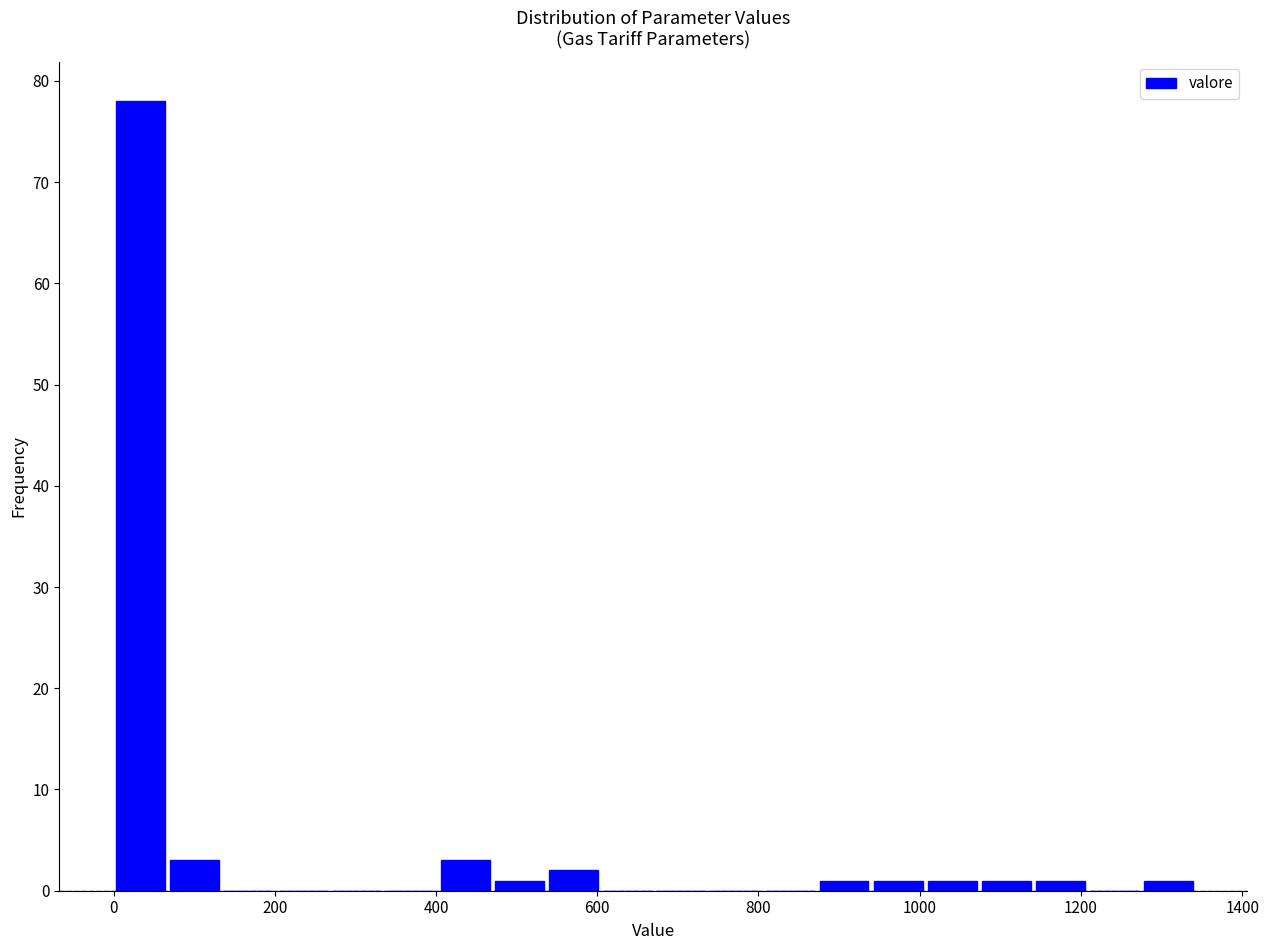

Around what value on the x-axis is the tallest bar? Give the approximate position of its centre, as read against the axis.

40